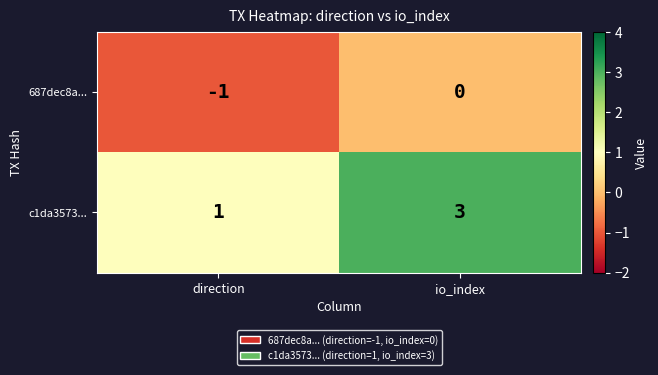

Count the number of data series in this chart.

2